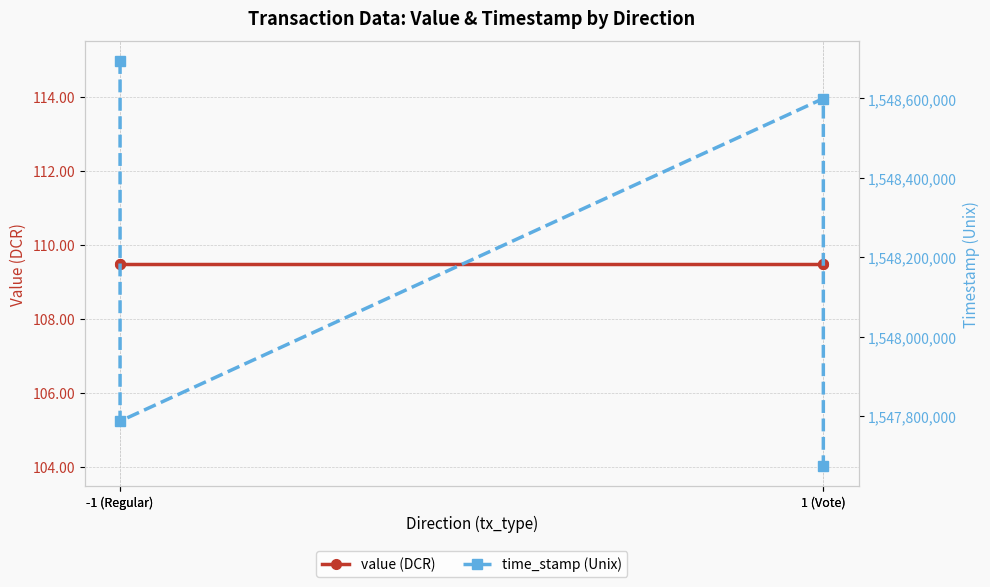

Rank the series at 1 (Vote) from highest to lowest value.

time_stamp (Unix), value (DCR)